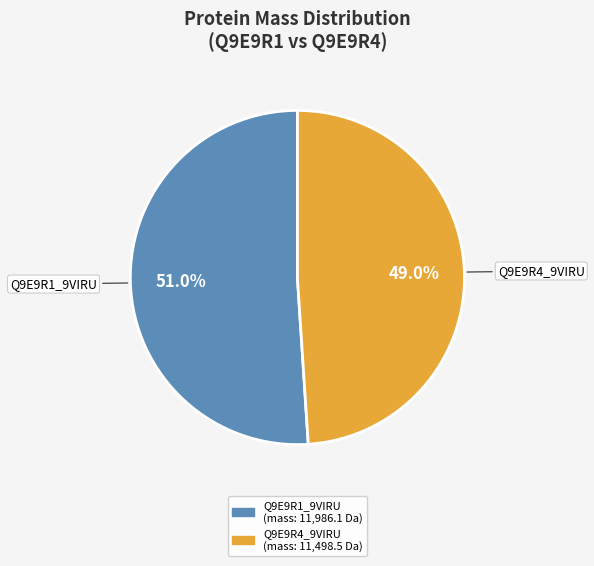

How many segments does this pie chart have?

2